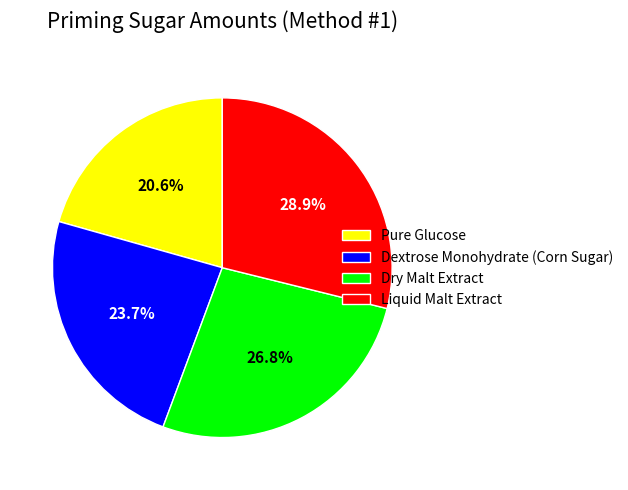

What is the total percentage of Pure Glucose and Dextrose Monohydrate (Corn Sugar)?

44.3%